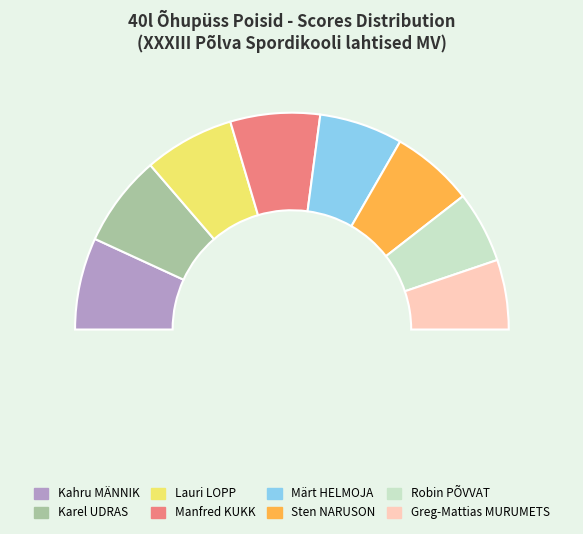

Do Manfred KUKK and Robin PÕVVAT together represent more than half of the pie?

No